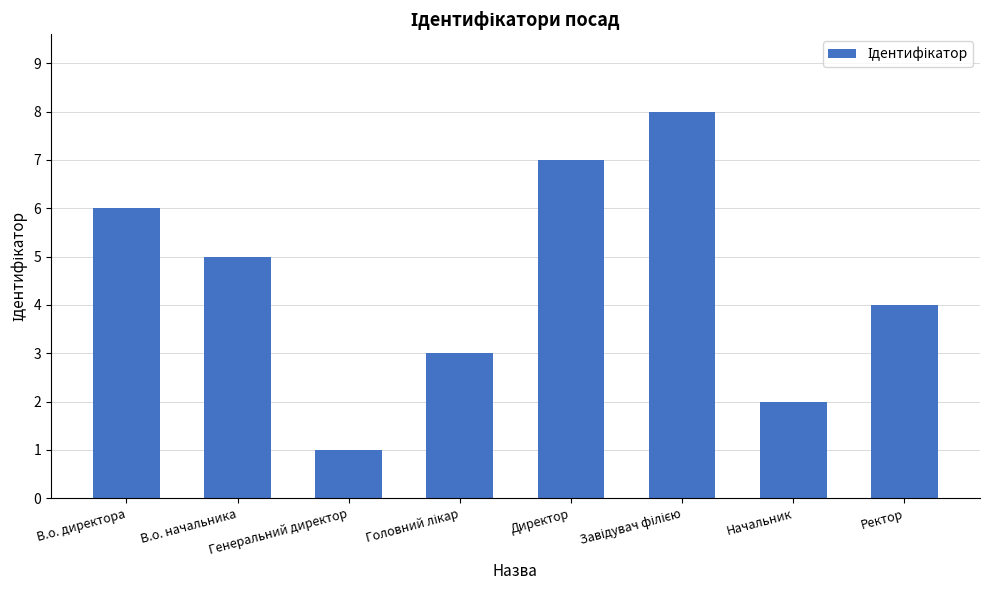

What is the difference between the maximum and minimum values?

7